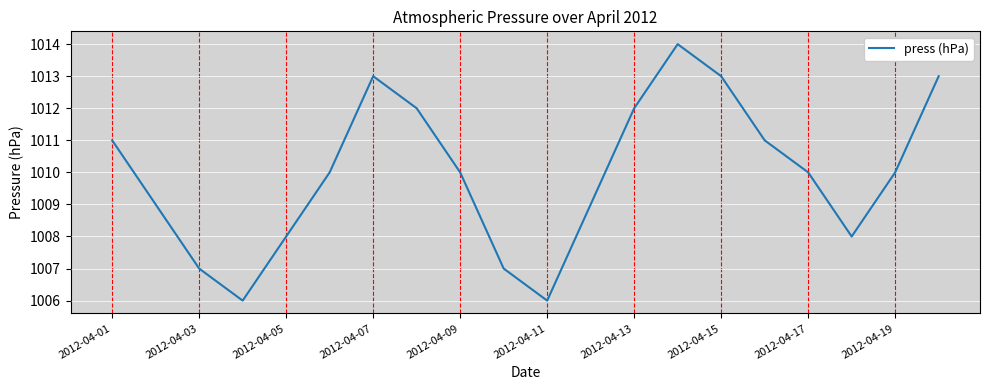

What is the greatest value displayed?

1014